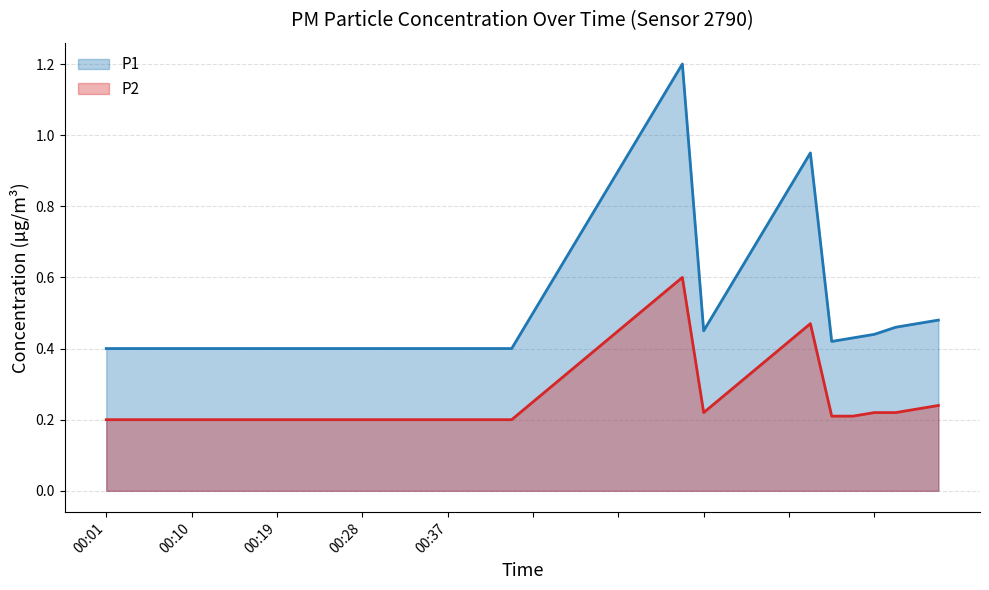

What are all the series names shown in the legend?

P1, P2